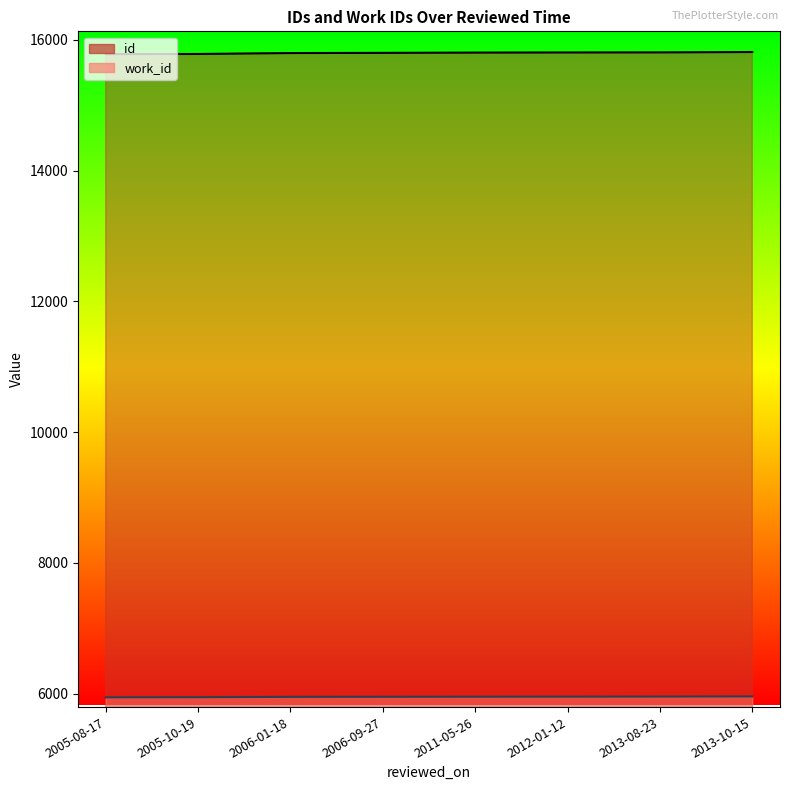

Where is id nearest to the value 15797?

2006-01-18